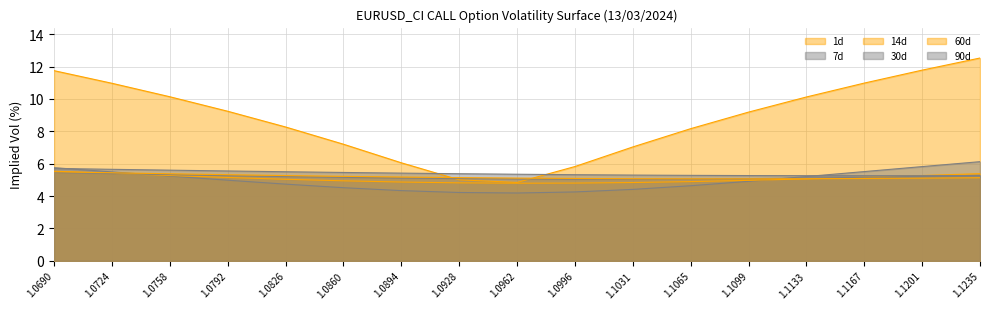

True or false: 7d has more than 2 points higher than both neighbors.

False